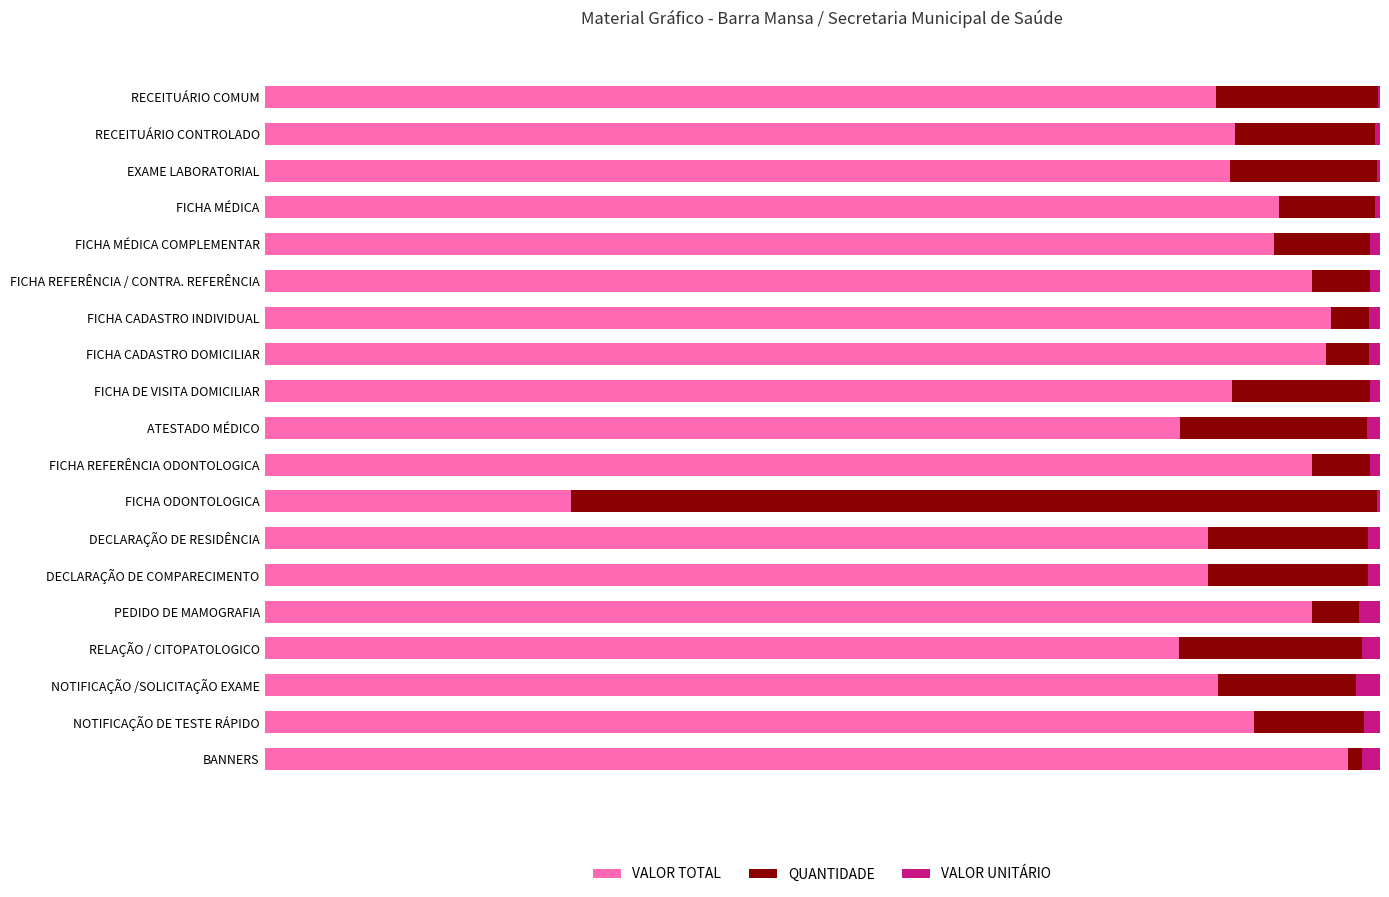

What is the average value of the VALOR TOTAL series?

0.9